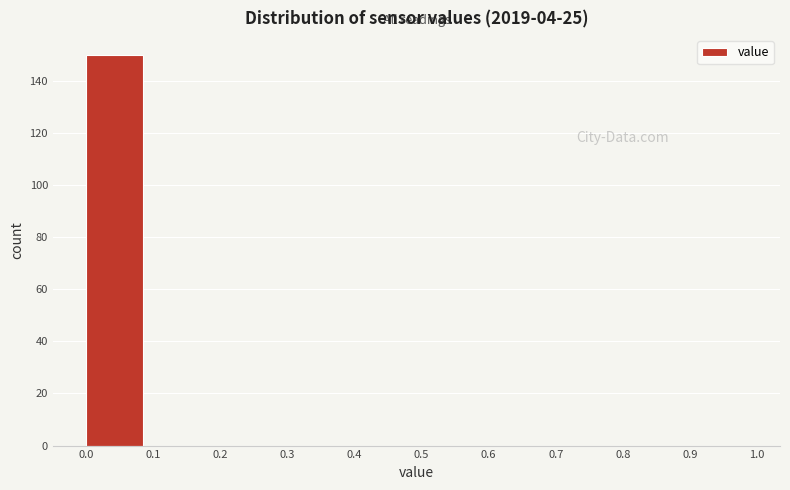

Reading left to right, list every bar in this chart as the range it spans on the x-axis followed by its height. The values are not printed on the chart, so give them approximately, as read against the axis.

0.0 to 0.1: 150
0.1 to 0.2: 0
0.2 to 0.3: 0
0.3 to 0.4: 0
0.4 to 0.5: 0
0.5 to 0.6: 0
0.6 to 0.7: 0
0.7 to 0.8: 0
0.8 to 0.9: 0
0.9 to 1.0: 0